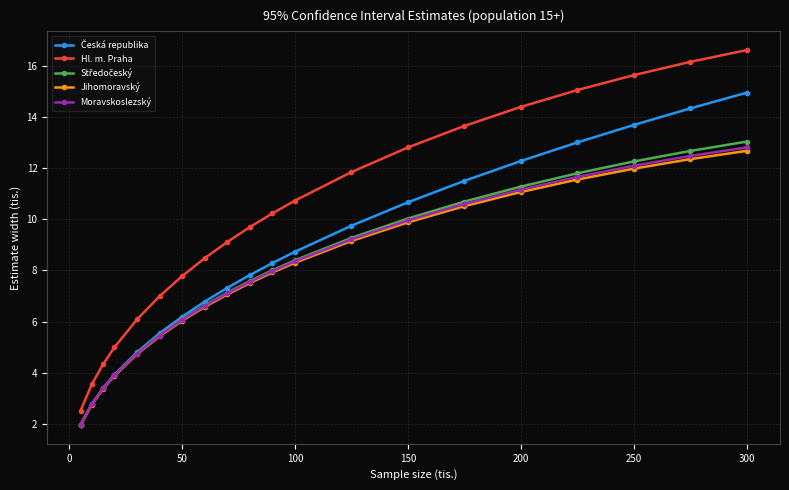

True or false: Moravskoslezský and Hl. m. Praha cross at least once.

False